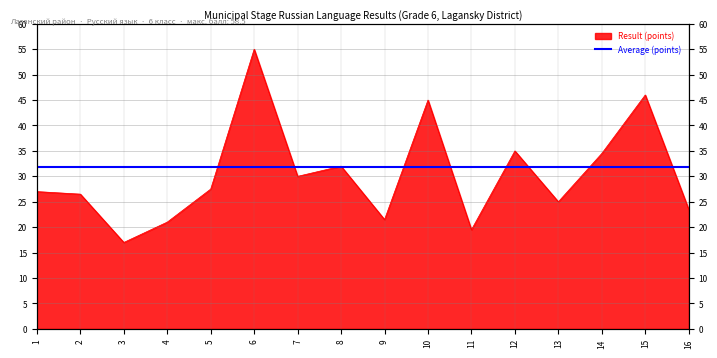

Where is the first local maximum?

6